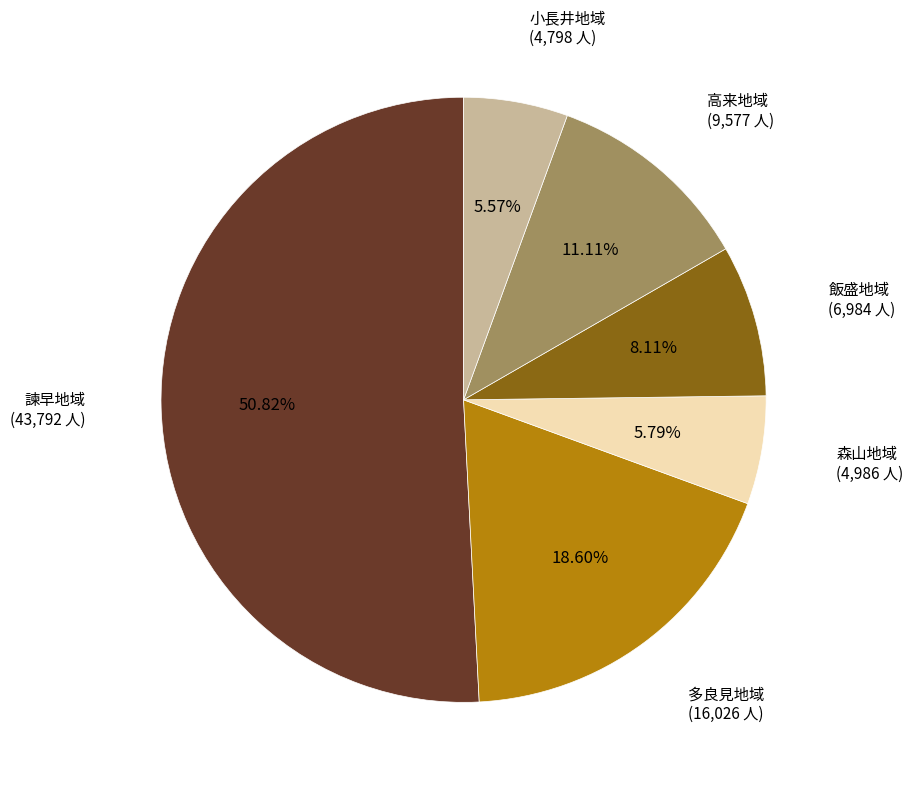

To the nearest percent, what is the combined percentage of 飯盛地域 and 高来地域?

19%